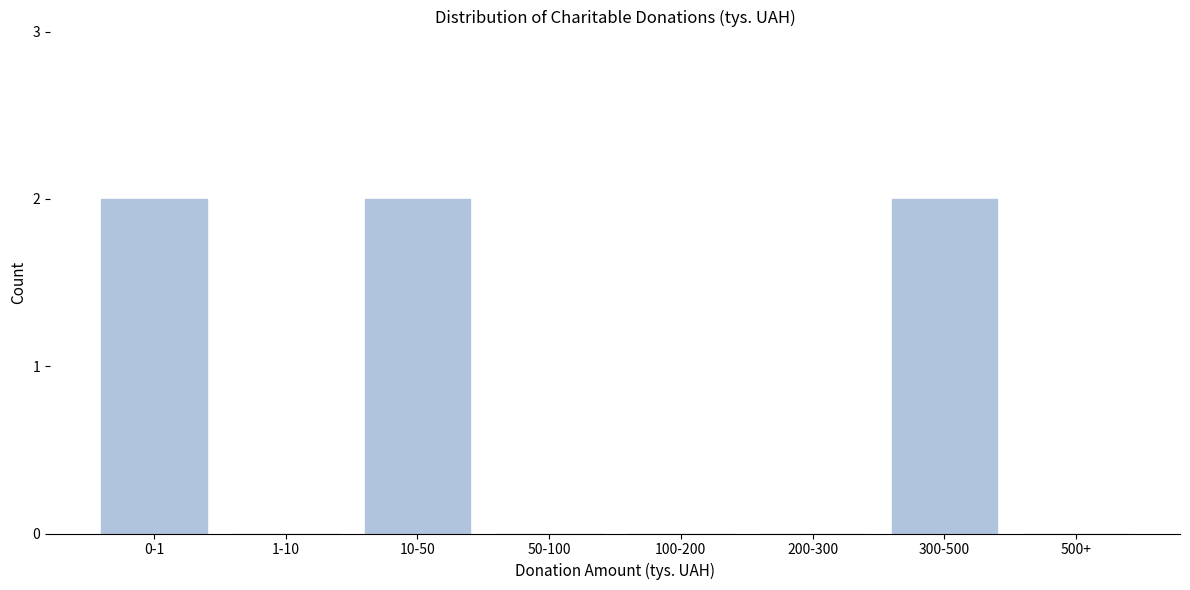

Reading right to left, what are all the values shown in this chart?

500+=0	300-500=2	200-300=0	100-200=0	50-100=0	10-50=2	1-10=0	0-1=2